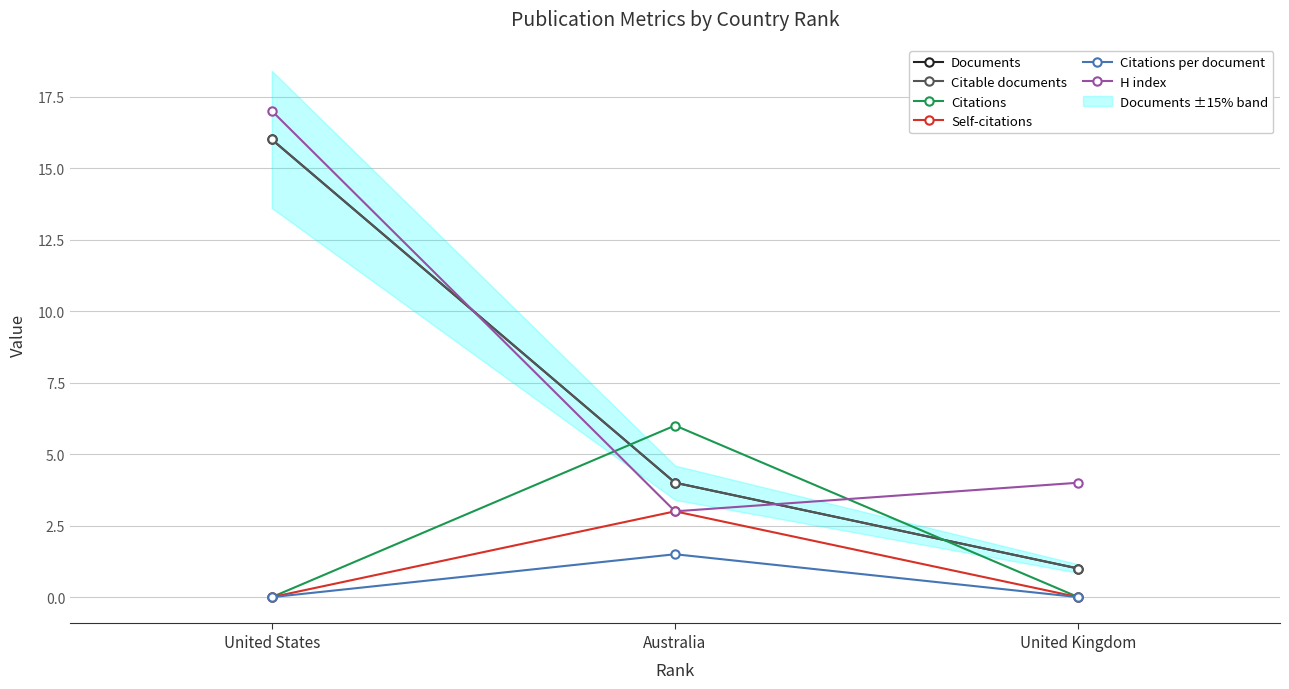

The value of Citations at United Kingdom is 2.4. True or false?

False